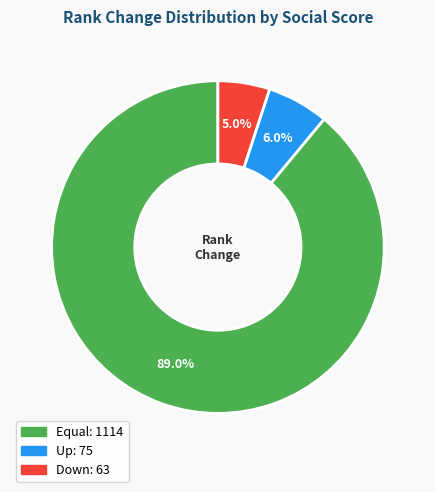

Is there any slice that represents more than half of the pie?

Yes